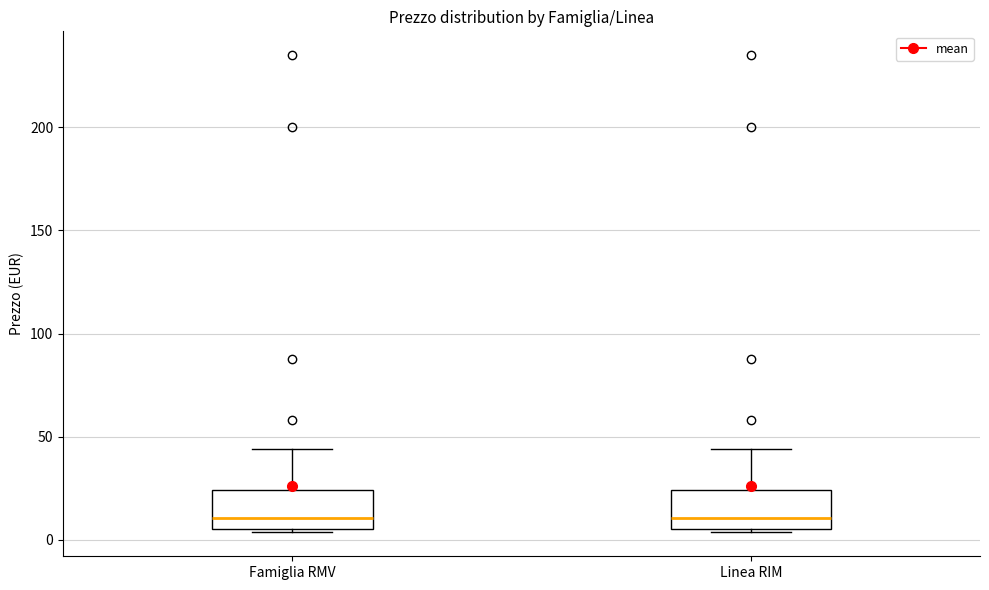

Reading left to right, transcribe this box plot: for each box, give where its median line is, the range the box spans, and where its two whiskers end, as read against the y-axis. The values are not printed on the chart, so give them approximately, as read against the axis.

Famiglia RMV: median 10, box 5 to 25, whiskers 5 (just below the box's lower edge) to 45
Linea RIM: median 10, box 5 to 25, whiskers 5 (just below the box's lower edge) to 45